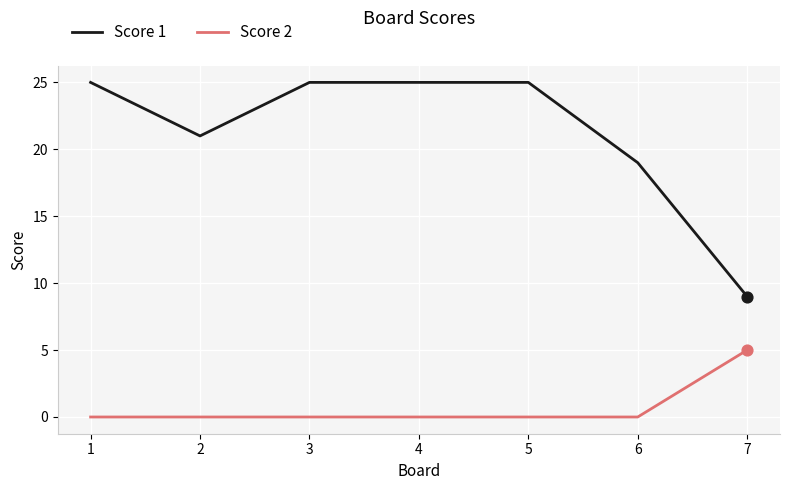

Which series changed the most between 2 and 3?

Score 1